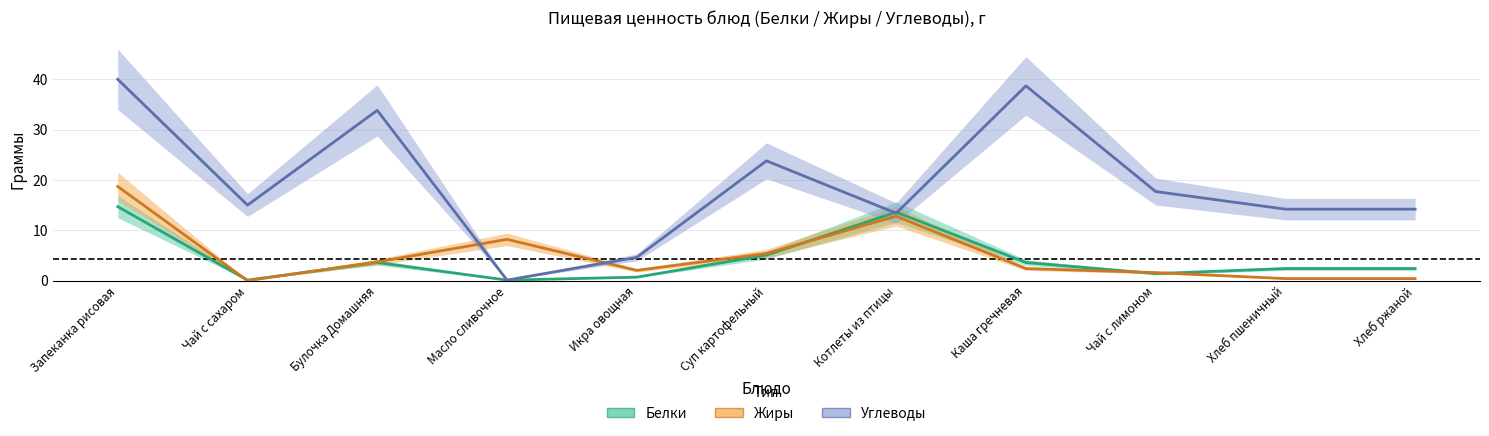

What is the difference between the second highest and second lowest values in the Белки series?

13.5